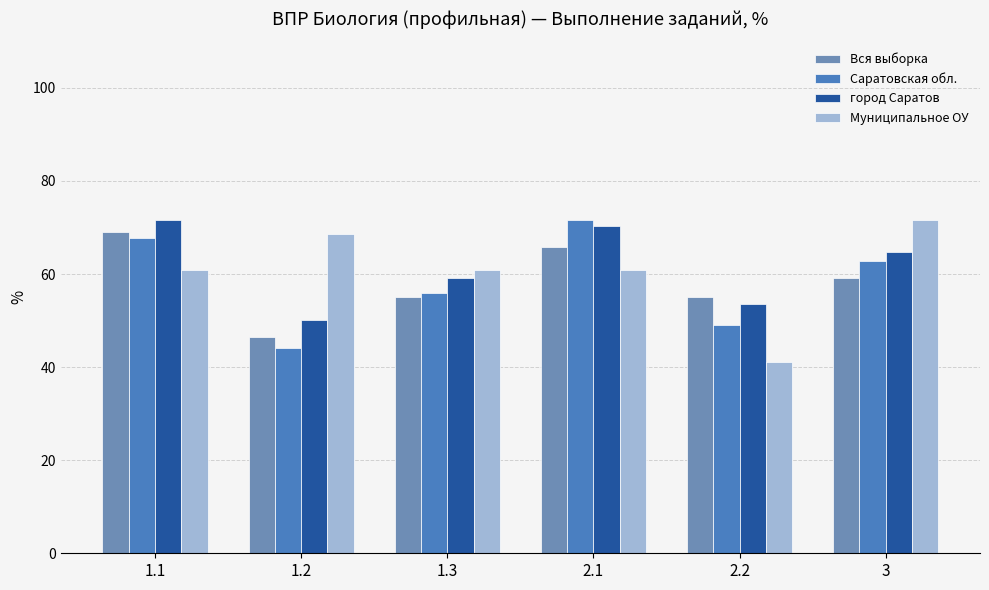

What is the lowest value of the Вся выборка series?

46.4